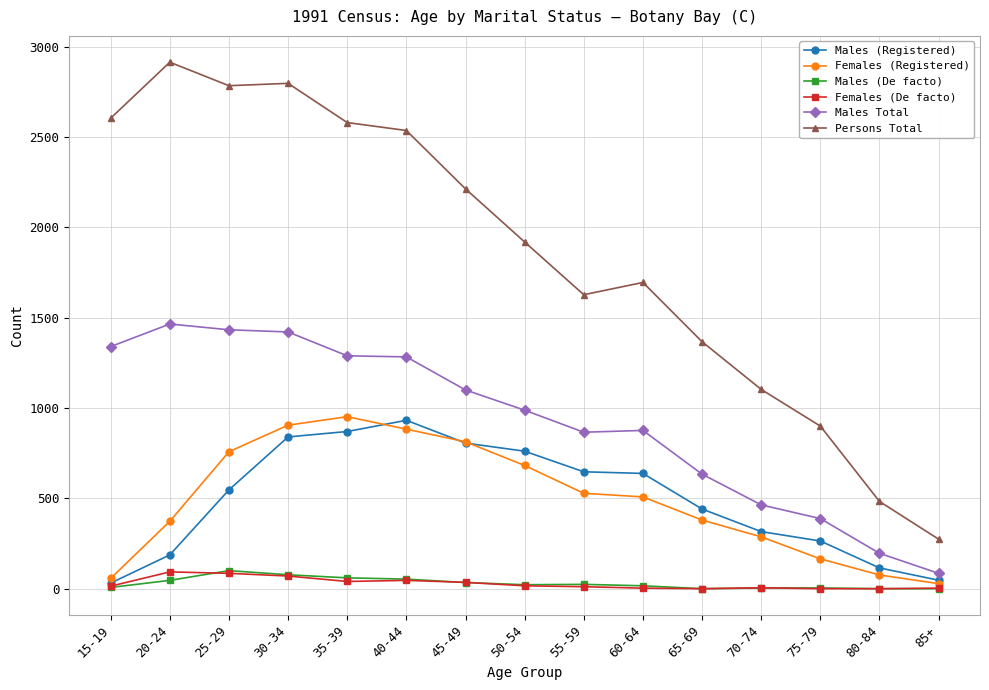

How many data points in Males Total are less than 988?

7